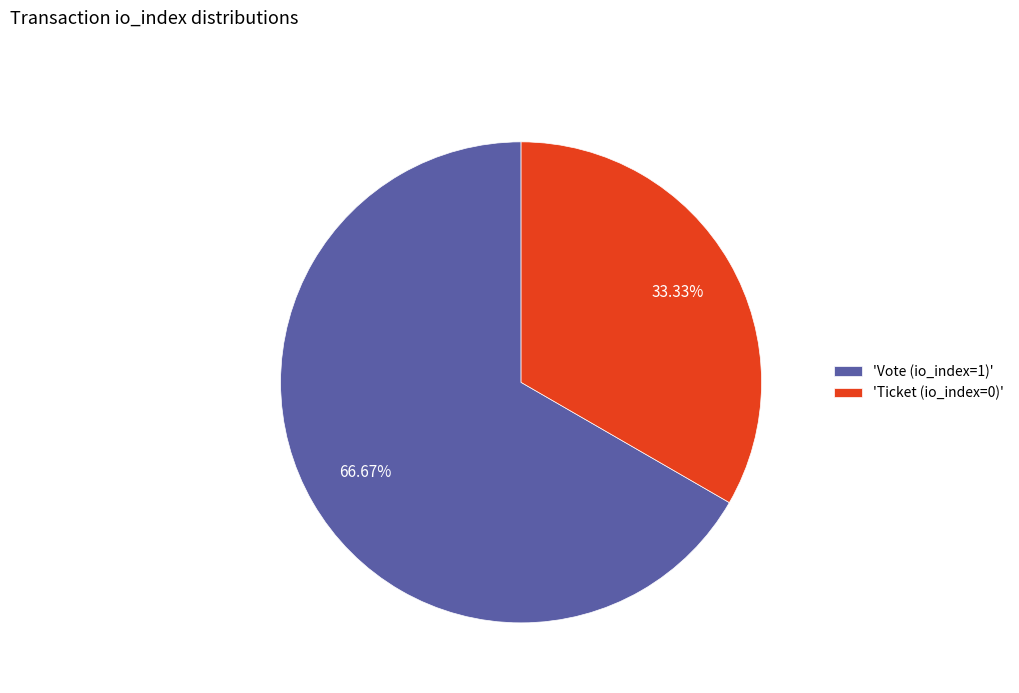

Is there a majority slice in this chart?

Yes